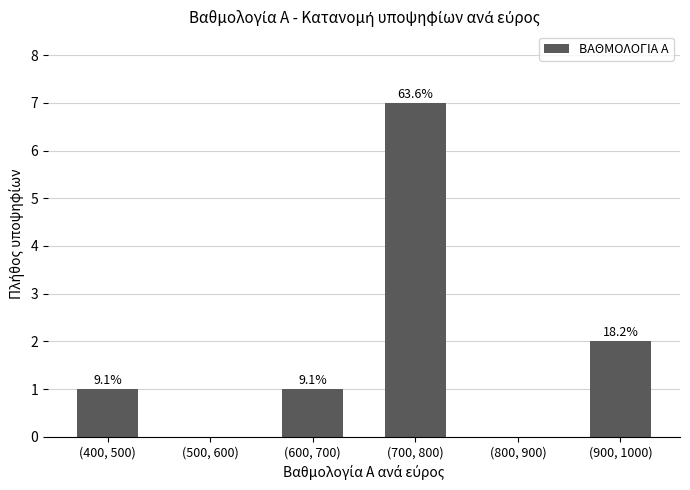

At which label does the data first exceed 1?

(700, 800)